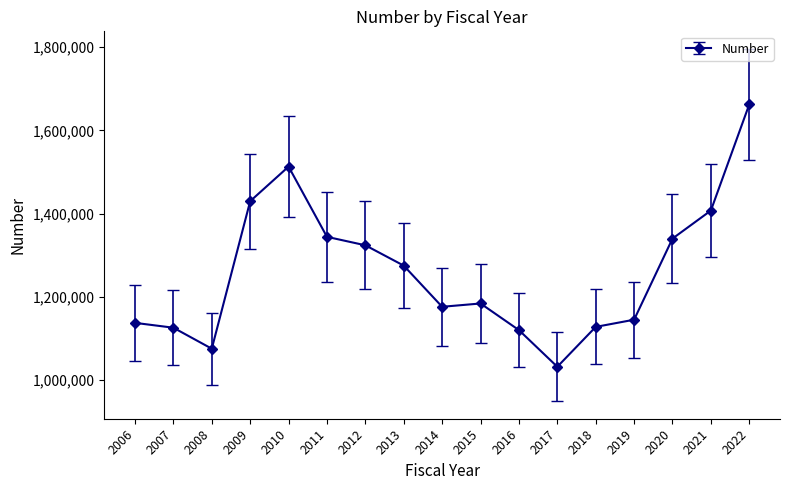

At which category does the chart reach its minimum across all series?

2017